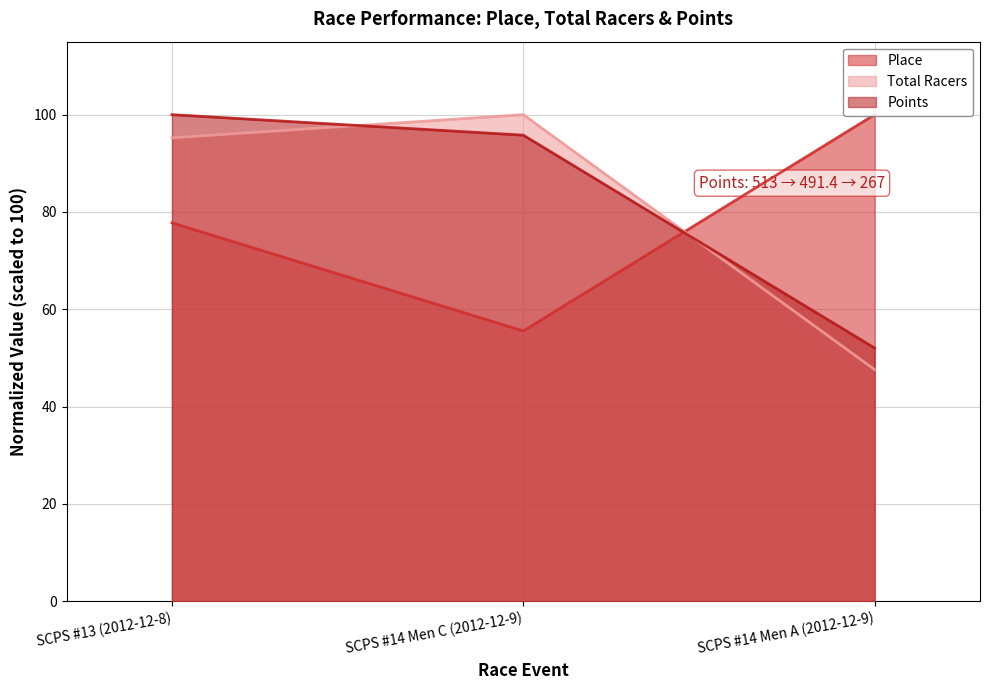

At which label does Place reach its minimum?

SCPS #14 Men C (2012-12-9)